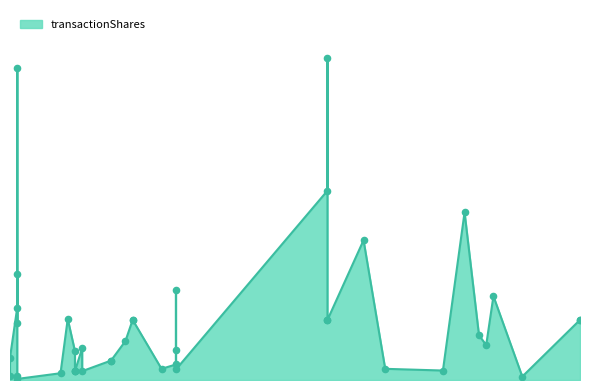

What is the change in value from 2024-03-14 to 2024-03-13?

+3594